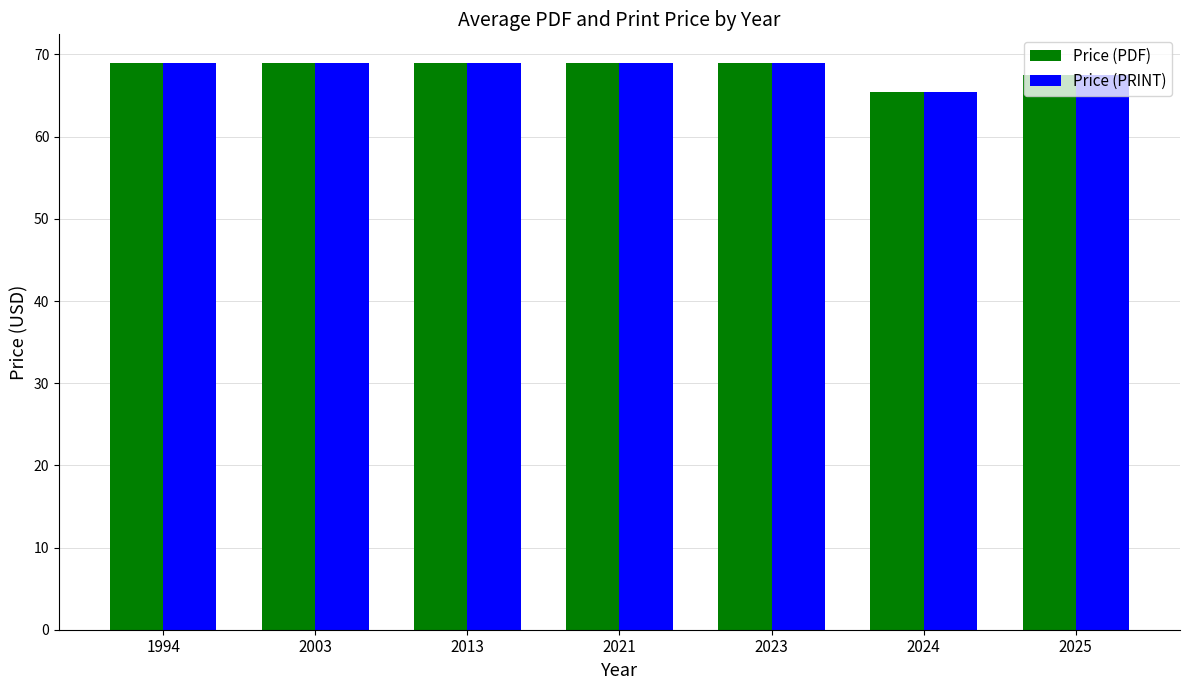

What is the difference between the Price (PDF) values at 2003 and 2025?

1.5